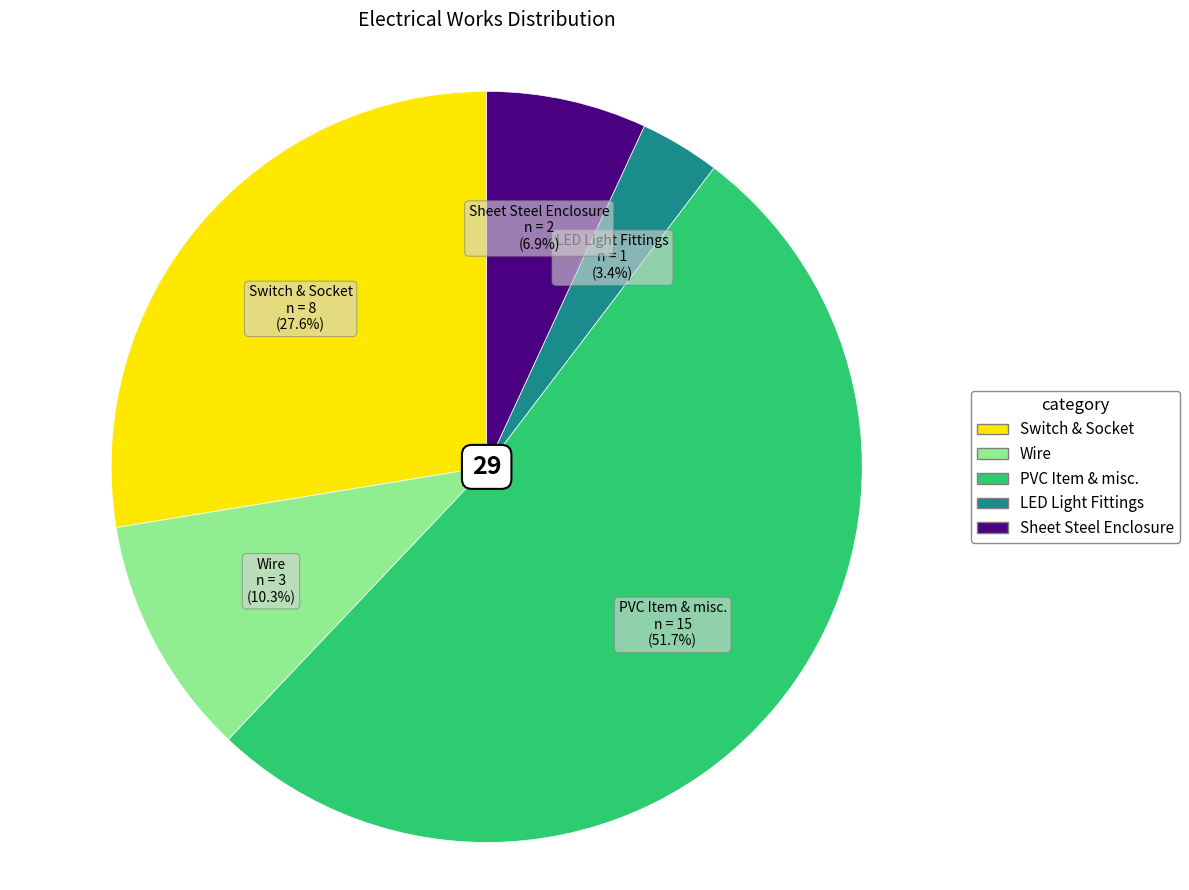

What percentage do PVC Item & misc. and LED Light Fittings together represent?

55.2%